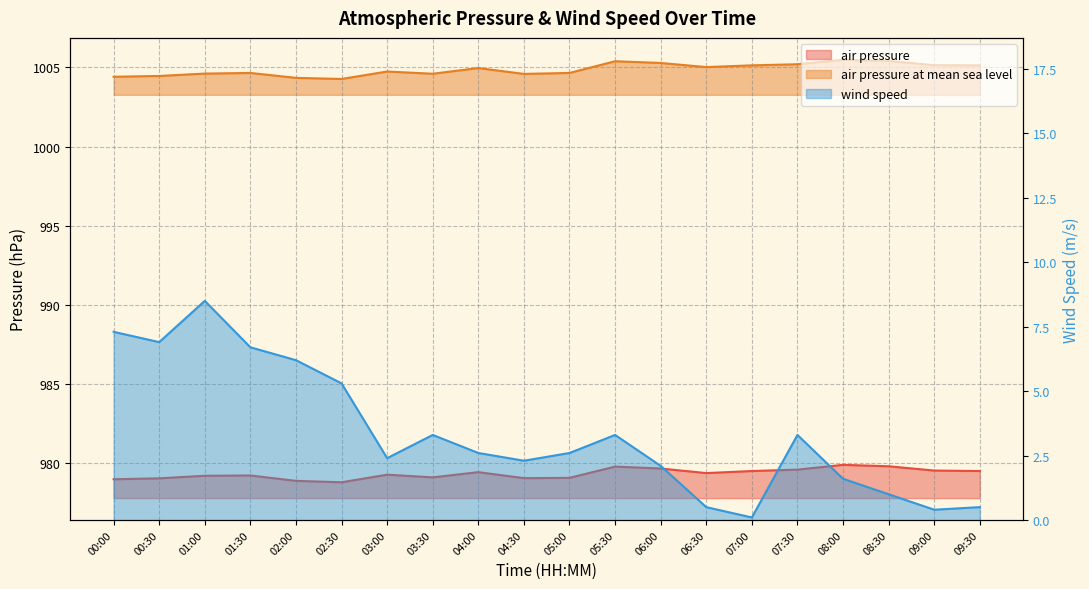

How many interior local valleys does the air_pressure series have?

4